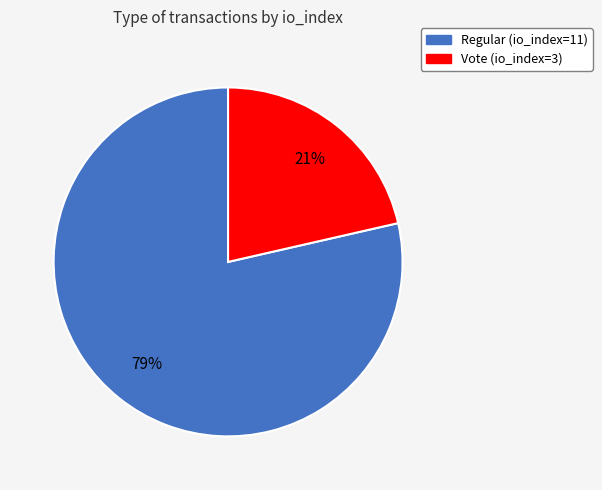

What percentage is the Vote (io_index=3) slice, to the nearest percent?

21%